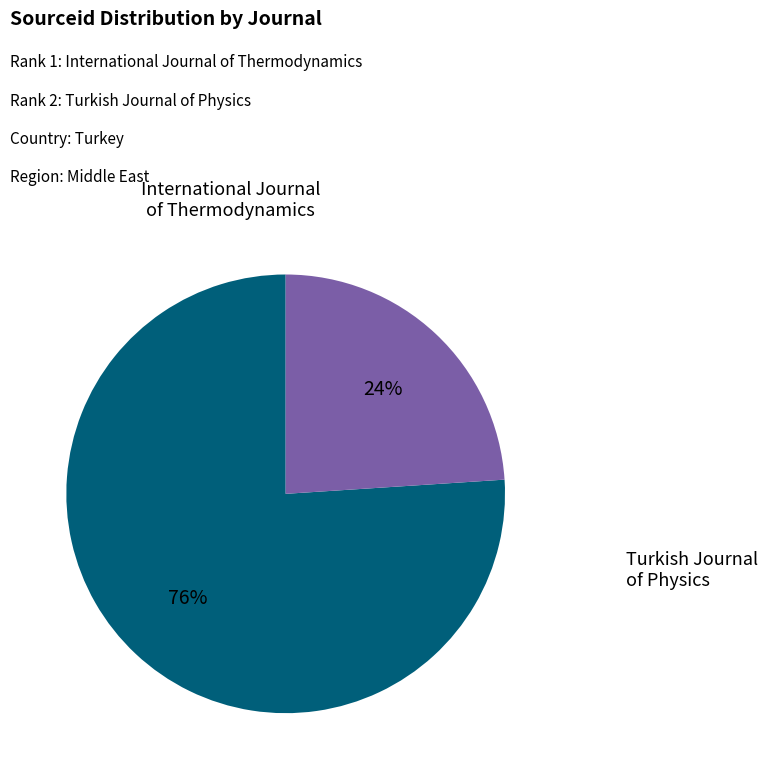

Count the number of slices in the pie.

2